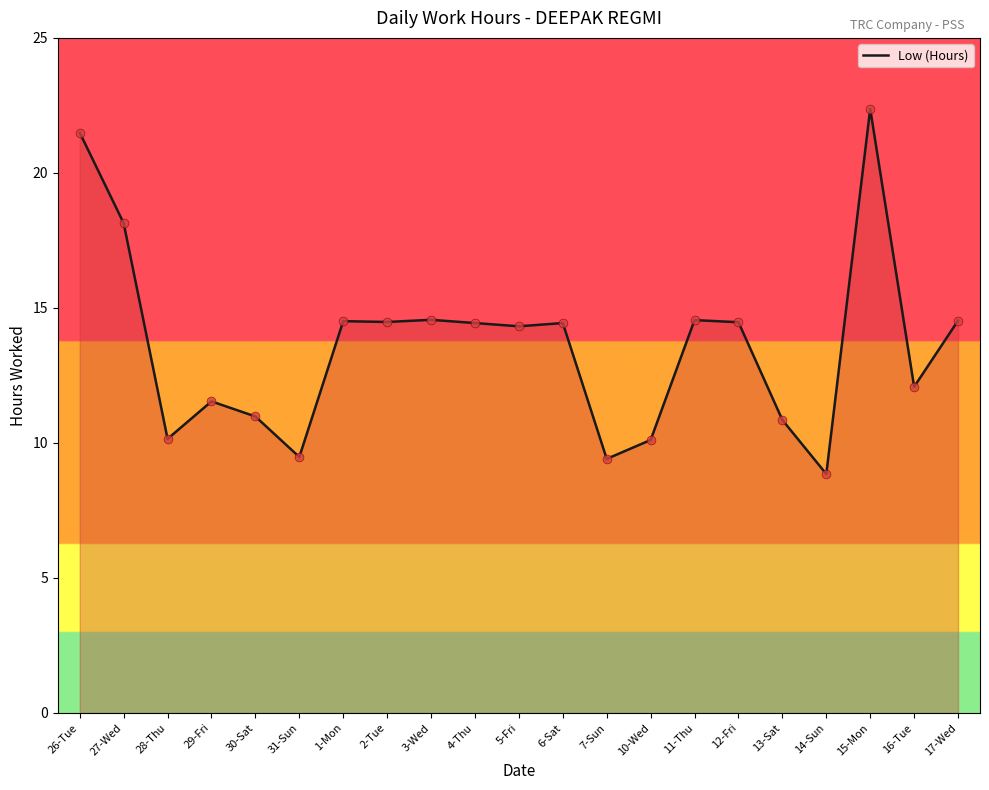

What is the change in value from 4-Thu to 13-Sat?

-3.6